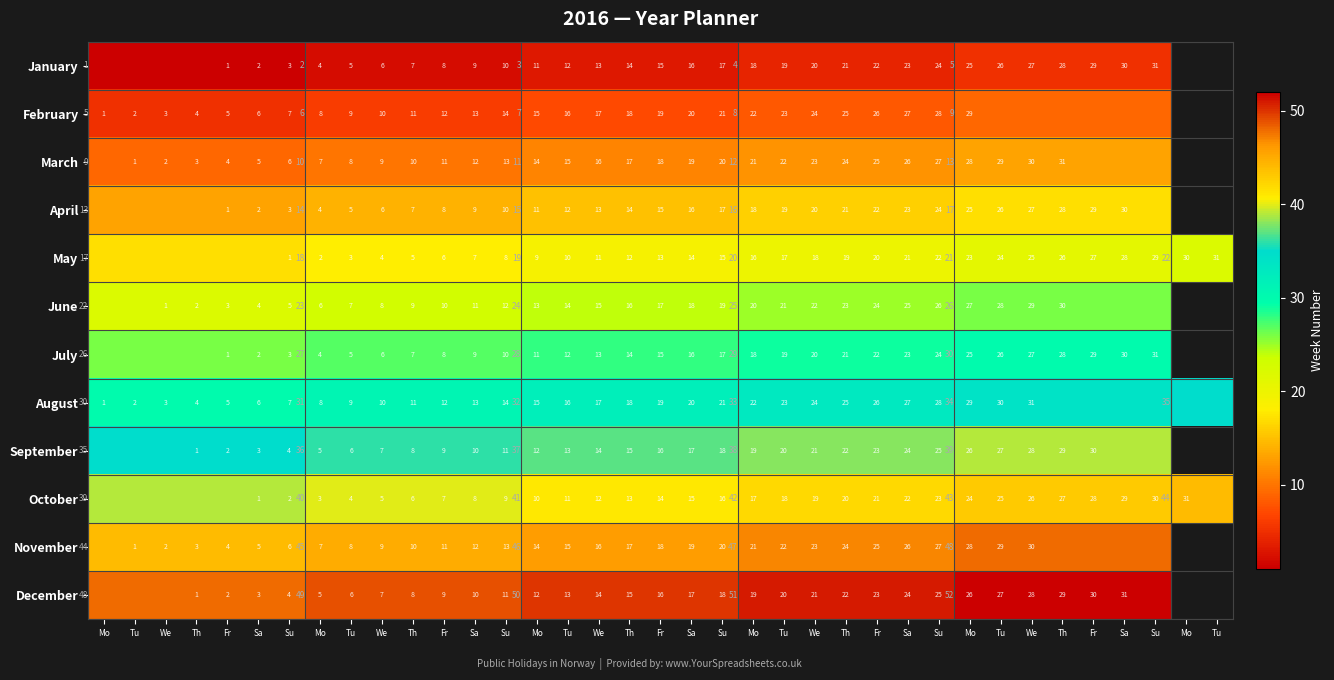

Which category has the lowest value in the November series?

Mo